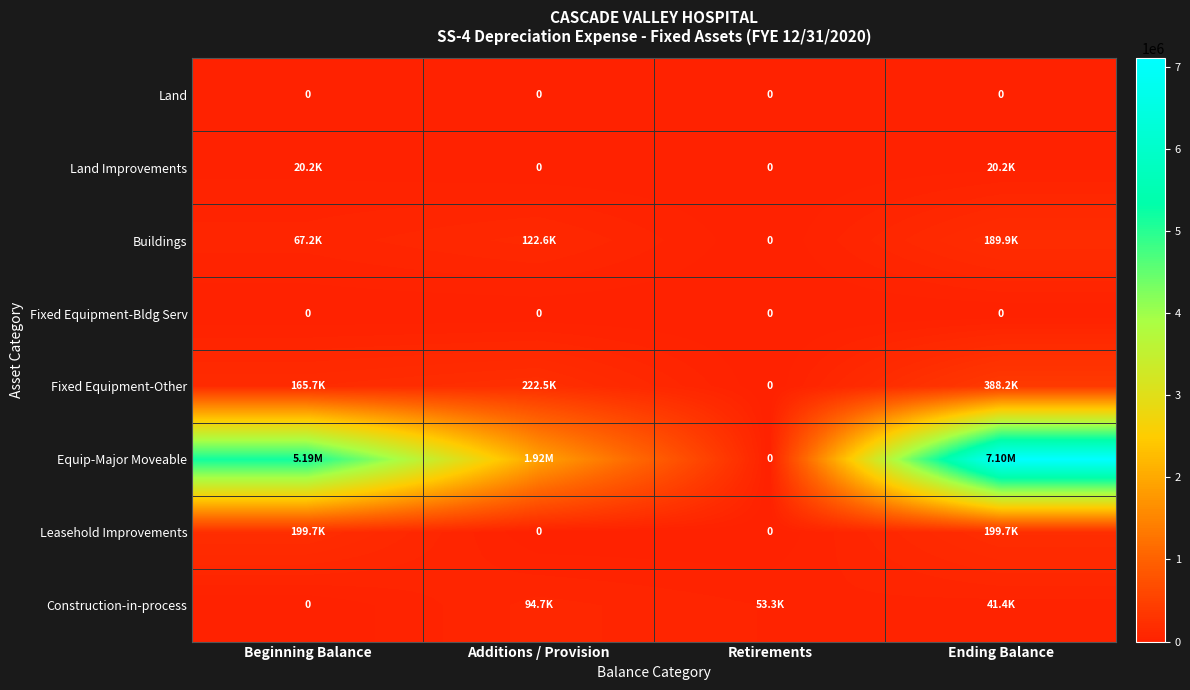

How many data points in Land Improvements are less than 20184?

2